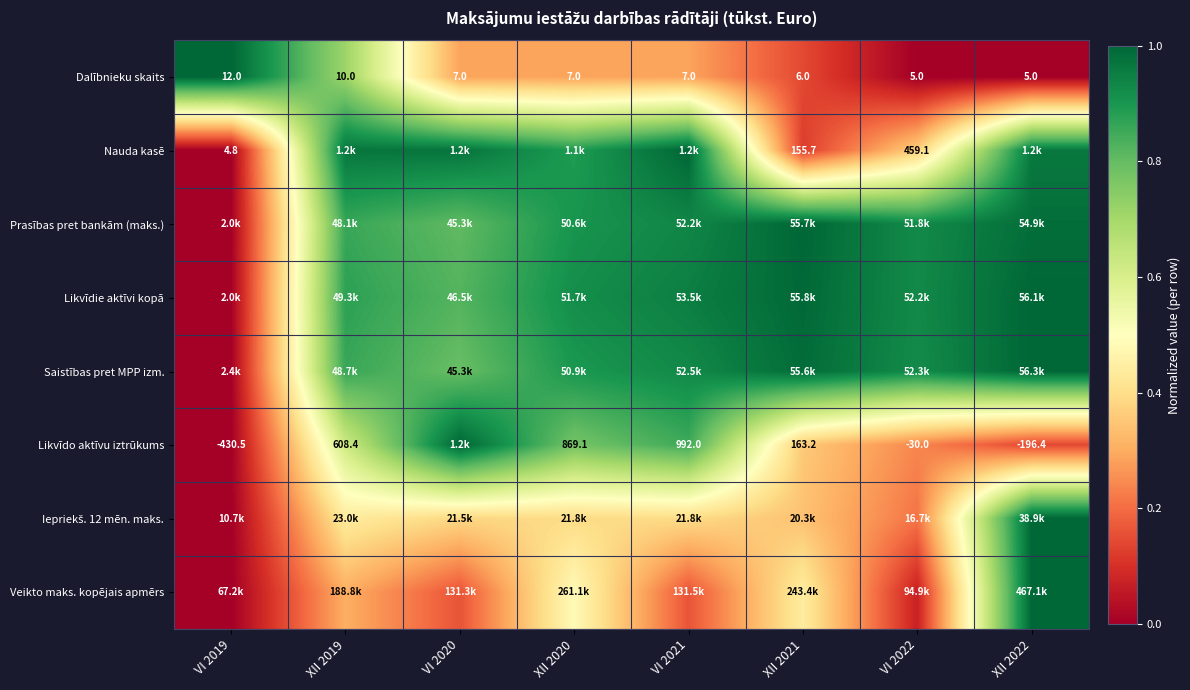

List the labels in order of Iepriekš. 12 mēn. maks. value, smallest first.

VI 2019, VI 2022, XII 2021, VI 2020, XII 2020, VI 2021, XII 2019, XII 2022